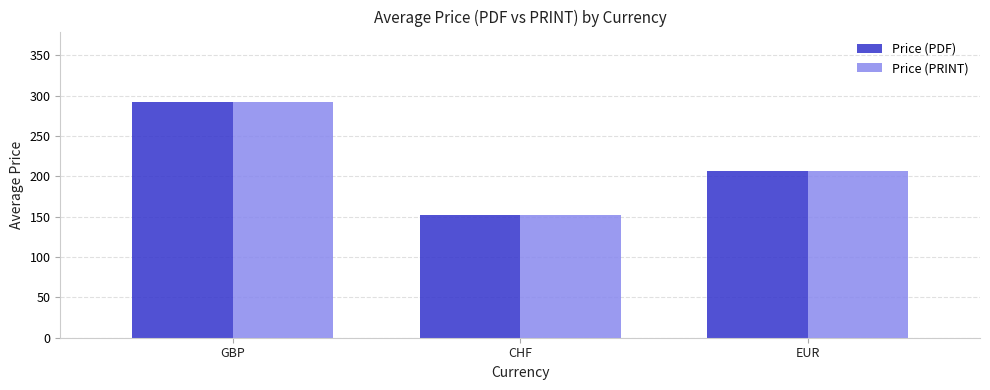

What is the sum of the Price (PDF) values at EUR and GBP?

498.1